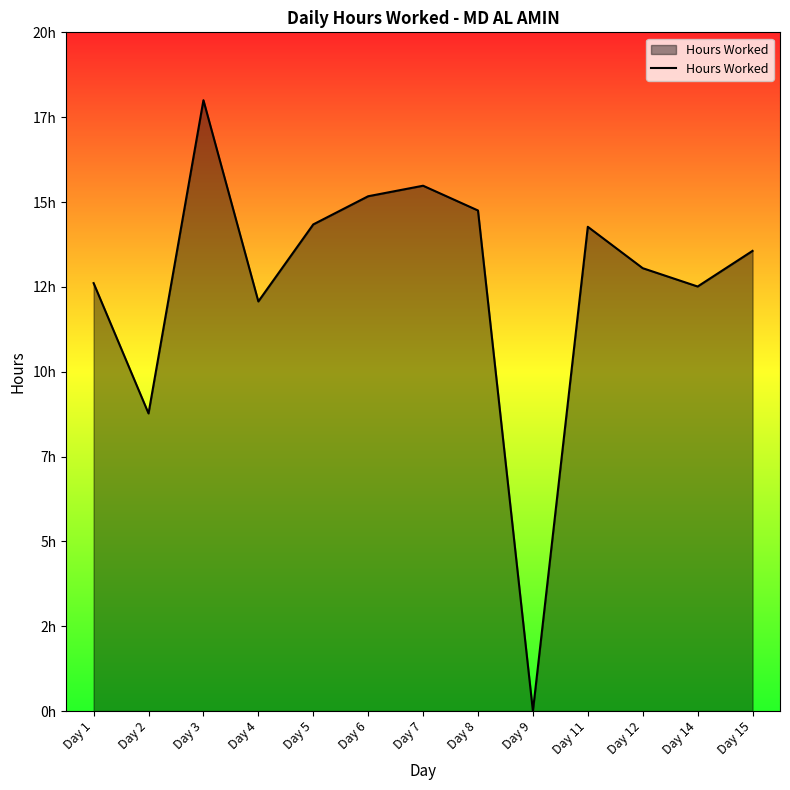

What is the change in value from Day 7 to Day 9?

-15.5